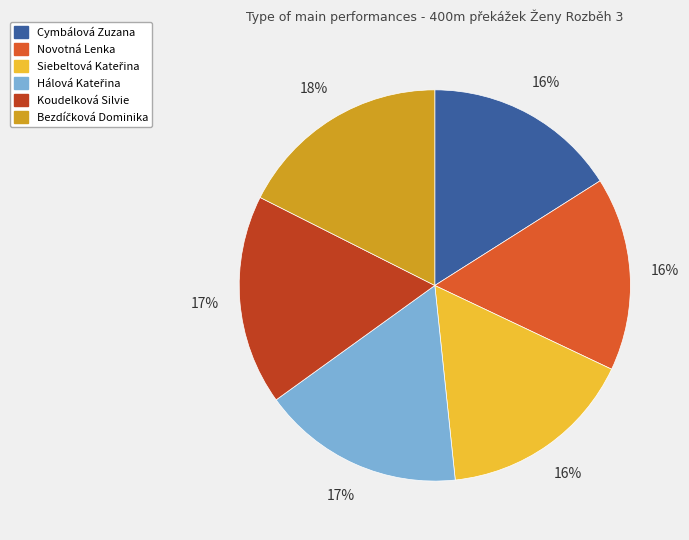

What is the ratio of the value at Novotná Lenka to the value at Cymbálová Zuzana?

1.0